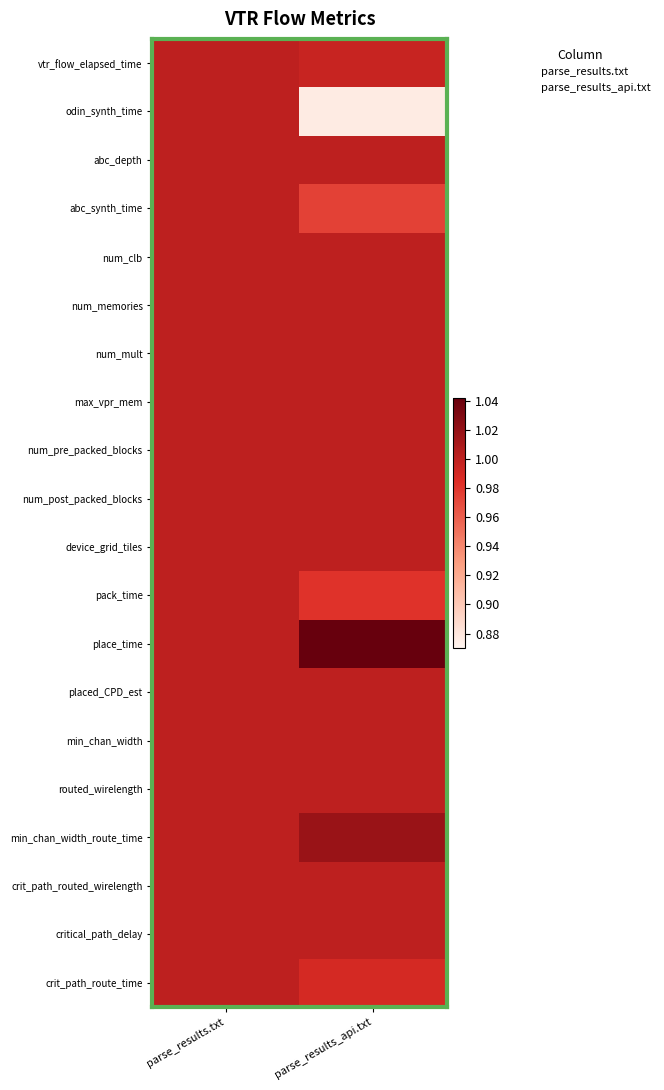

List the series in order of their peak value, lowest first.

vtr_flow_elapsed_time, odin_synth_time, abc_depth, abc_synth_time, num_clb, num_memories, num_mult, num_pre_packed_blocks, num_post_packed_blocks, device_grid_tiles, pack_time, placed_CPD_est, min_chan_width, routed_wirelength, crit_path_routed_wirelength, critical_path_delay, crit_path_route_time, max_vpr_mem, min_chan_width_route_time, place_time